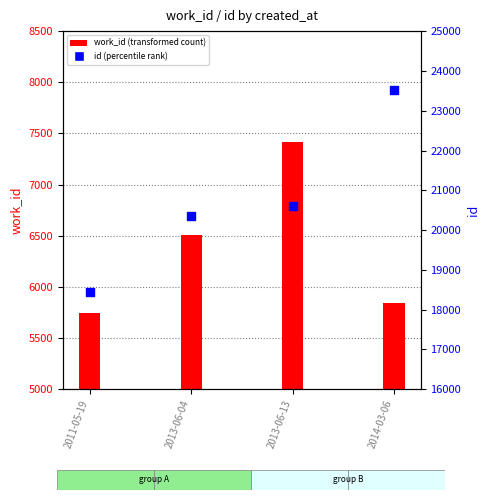

Which series has the largest total across all categories?

id